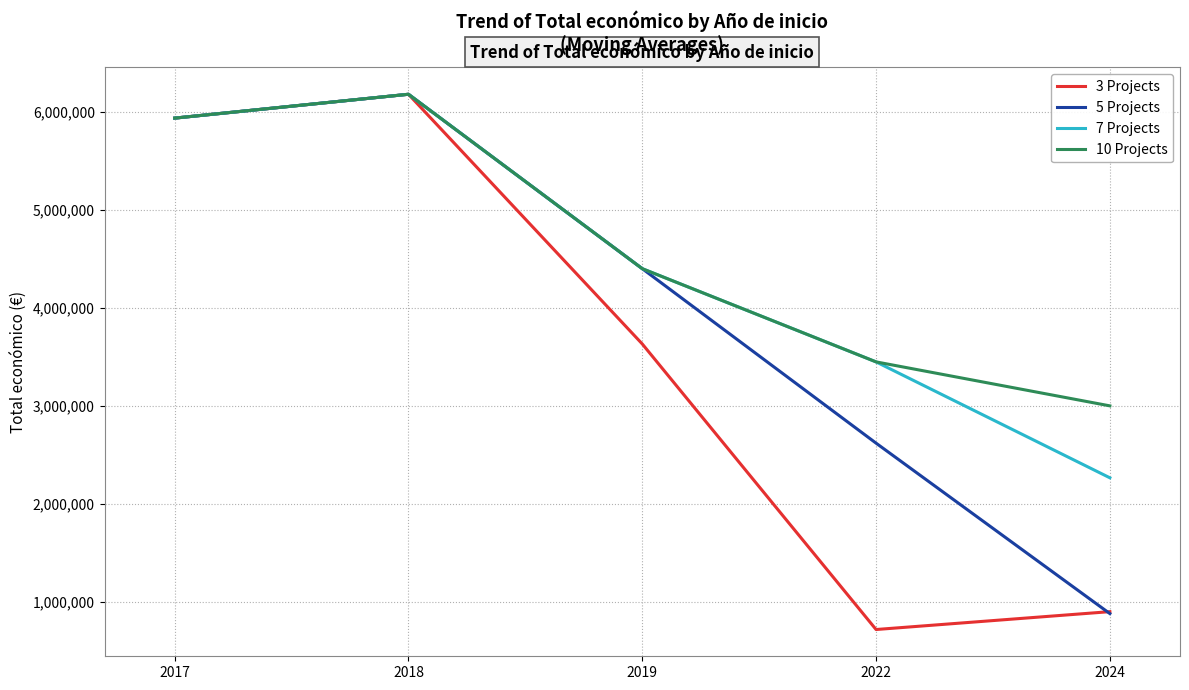

List the labels in order of 3 Projects value, largest first.

2018, 2017, 2019, 2024, 2022